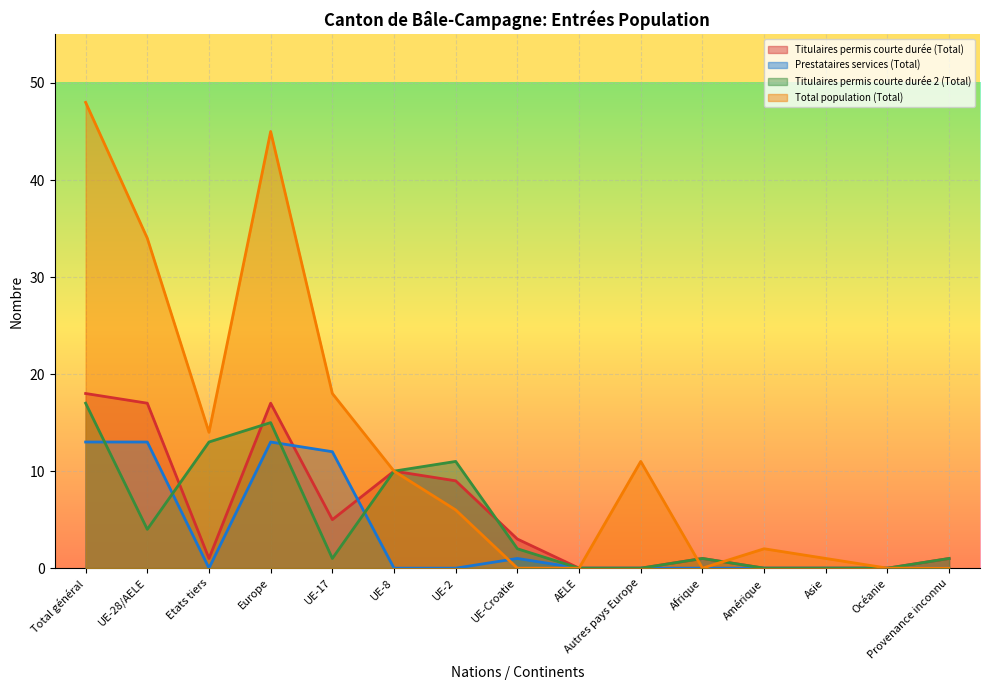

Rank the series by their maximum value, from highest to lowest.

Total population (Total), Titulaires permis courte durée (Total), Titulaires permis courte durée 2 (Total), Prestataires services (Total)